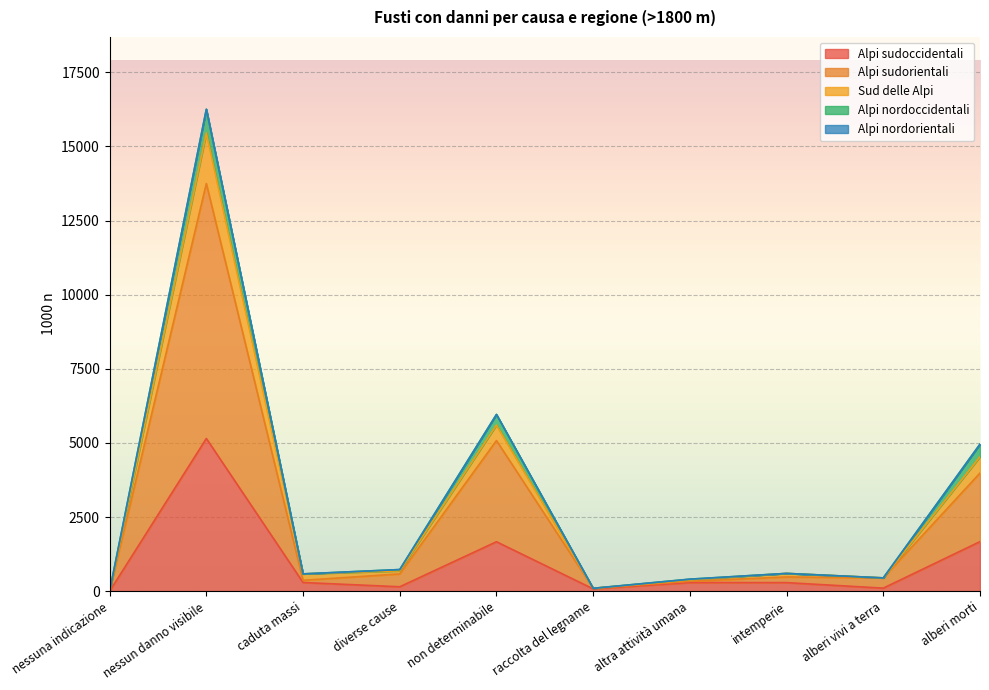

Which category has the highest value in the Alpi sudoccidentali series?

nessun danno visibile